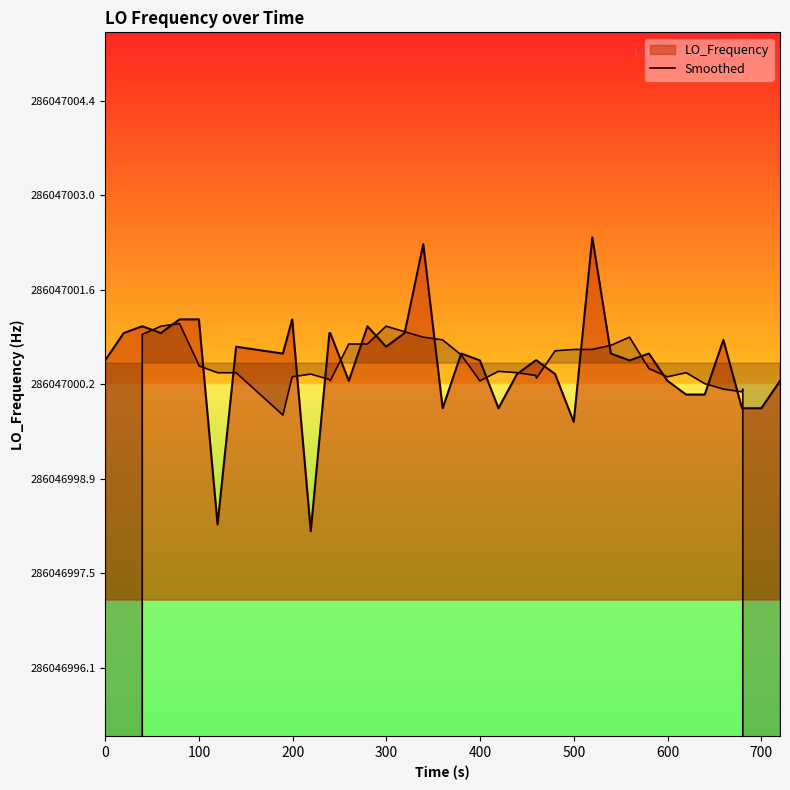

How many interior local peaks (higher than both neighbors) does the data have?

7